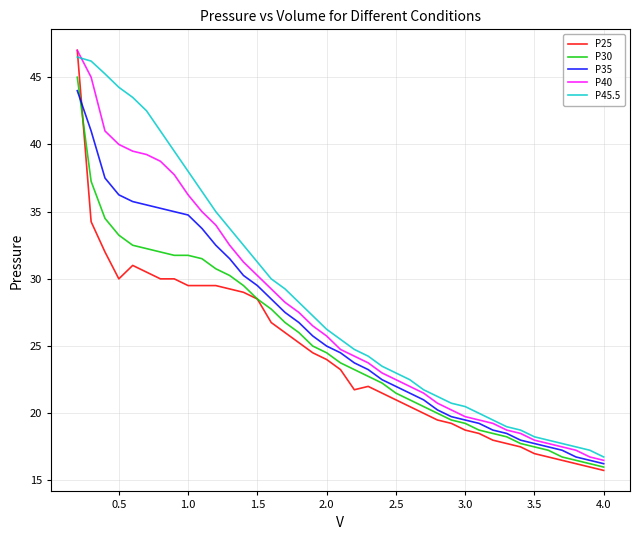

True or false: P30 and P45.5 cross at least once.

False